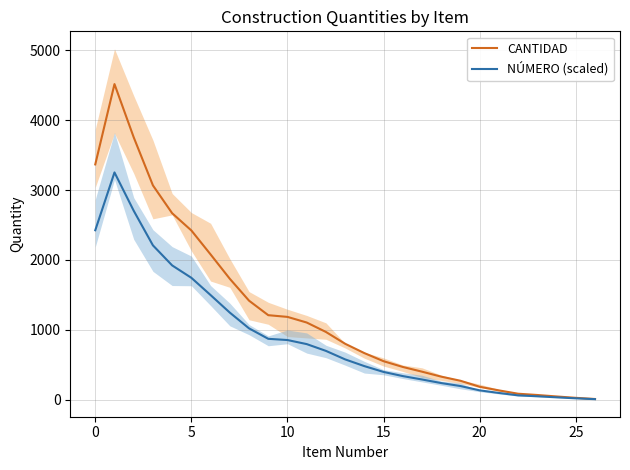

Between 11 and 26, which series saw the biggest shift?

CANTIDAD